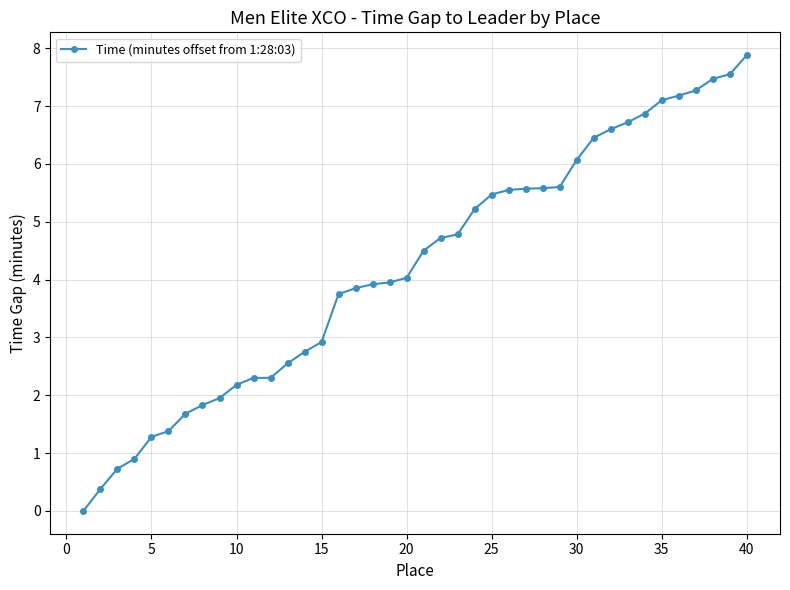

What is the value of the 2nd point from the left?

0.4